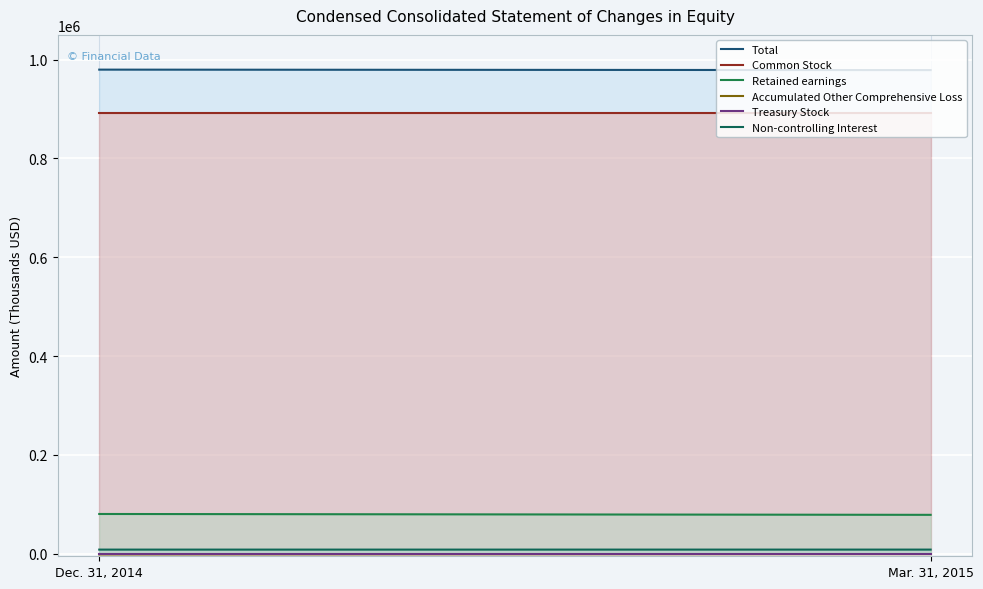

How many series are shown in this chart?

6